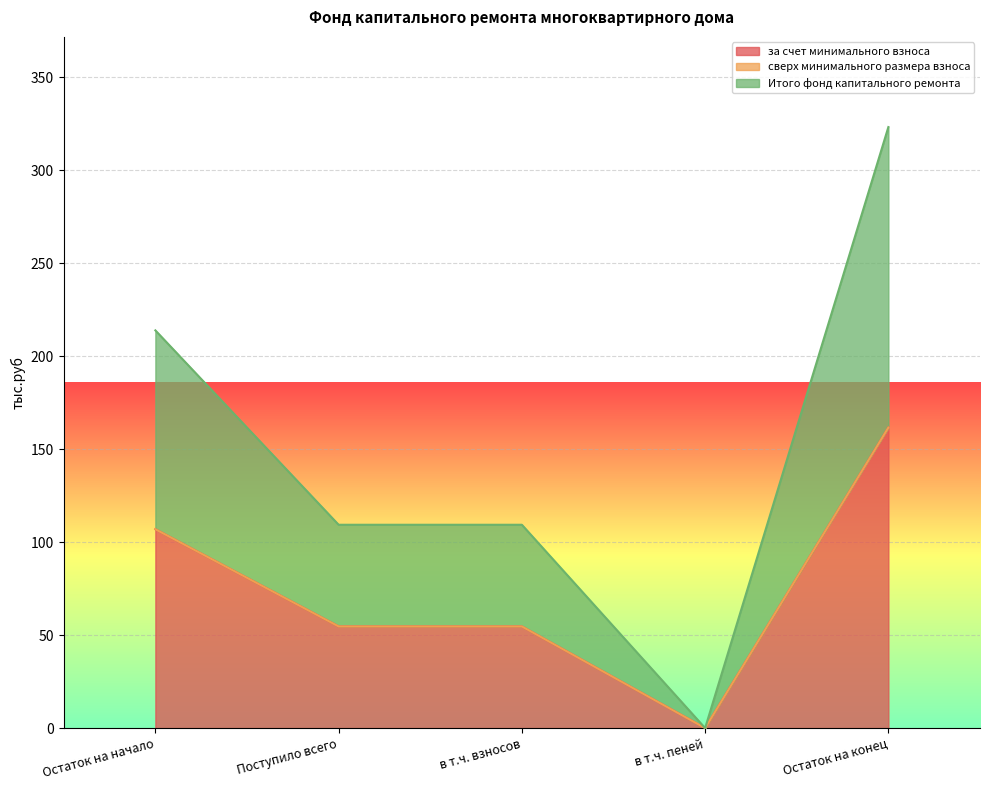

What is the difference between the maximum and minimum values in the за счет минимального взноса series?

161.6